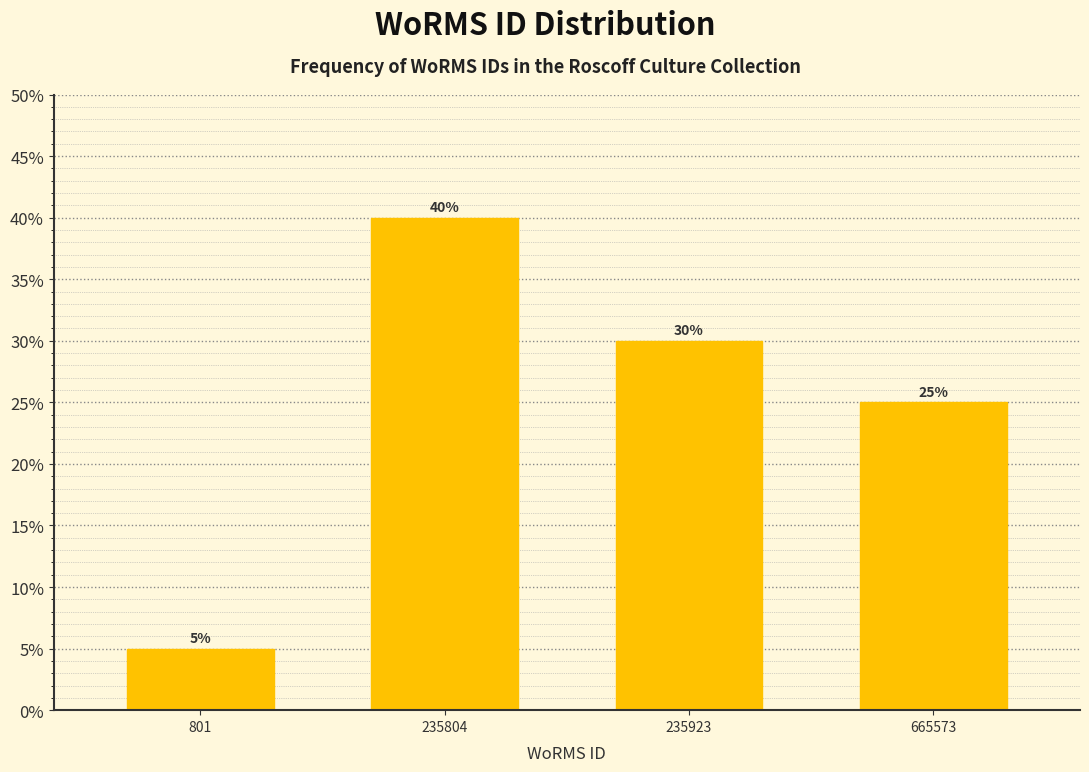

Reading right to left, list all the values displayed in this chart.

665573=25	235923=30	235804=40	801=5